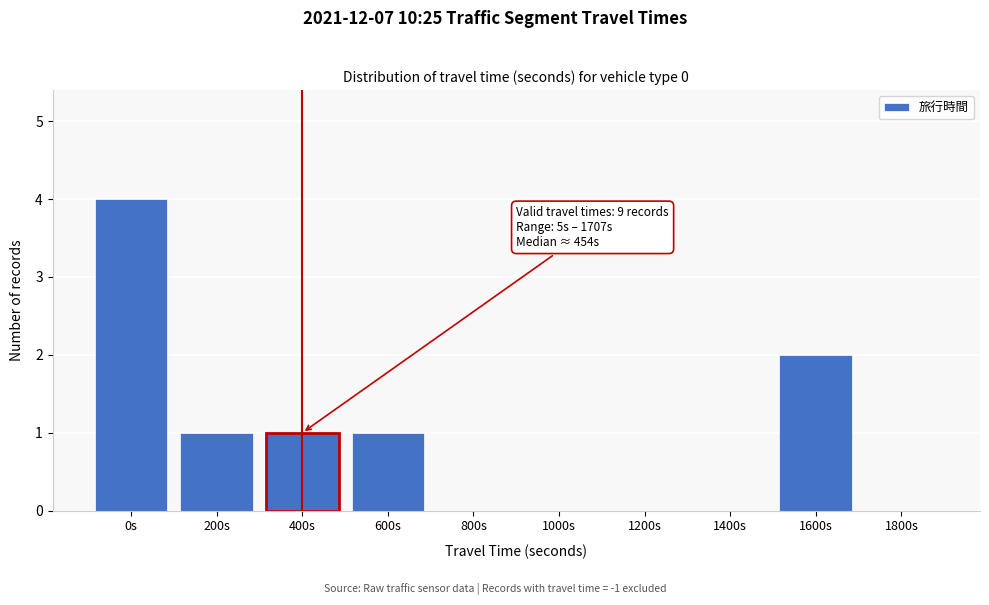

Reading left to right, transcribe all the data shown in this chart.

0s=4	200s=1	400s=1	600s=1	800s=0	1000s=0	1200s=0	1400s=0	1600s=2	1800s=0